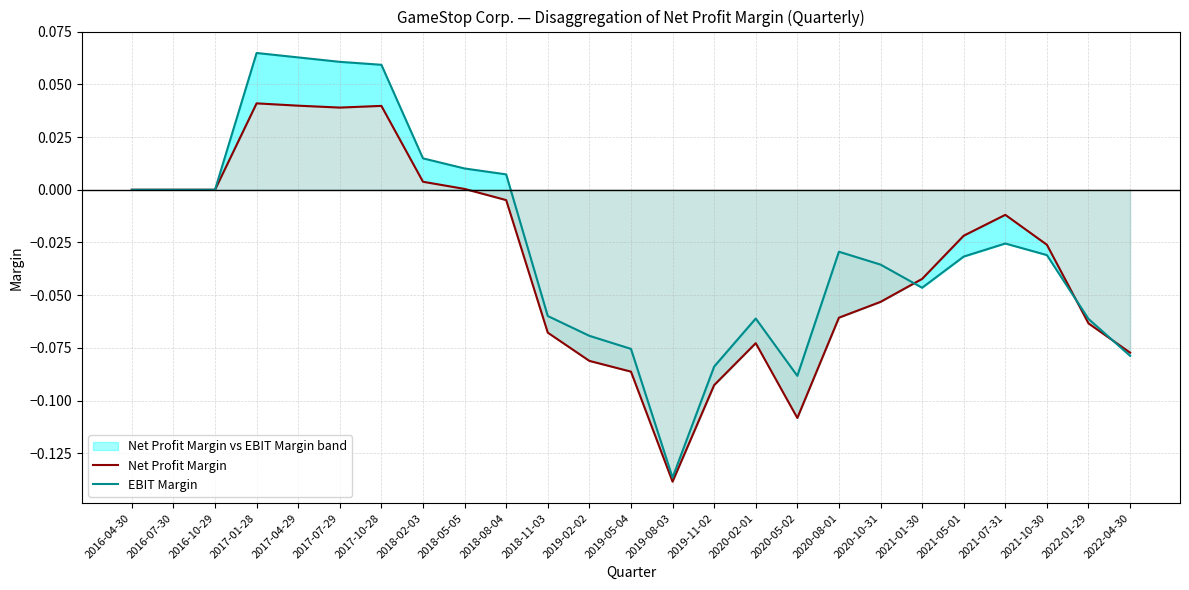

List the labels in order of Net Profit Margin value, largest first.

2017-01-28, 2017-04-29, 2017-10-28, 2017-07-29, 2018-02-03, 2018-05-05, 2016-04-30, 2016-07-30, 2016-10-29, 2018-08-04, 2021-07-31, 2021-05-01, 2021-10-30, 2021-01-30, 2020-10-31, 2020-08-01, 2022-01-29, 2018-11-03, 2020-02-01, 2022-04-30, 2019-02-02, 2019-05-04, 2019-11-02, 2020-05-02, 2019-08-03